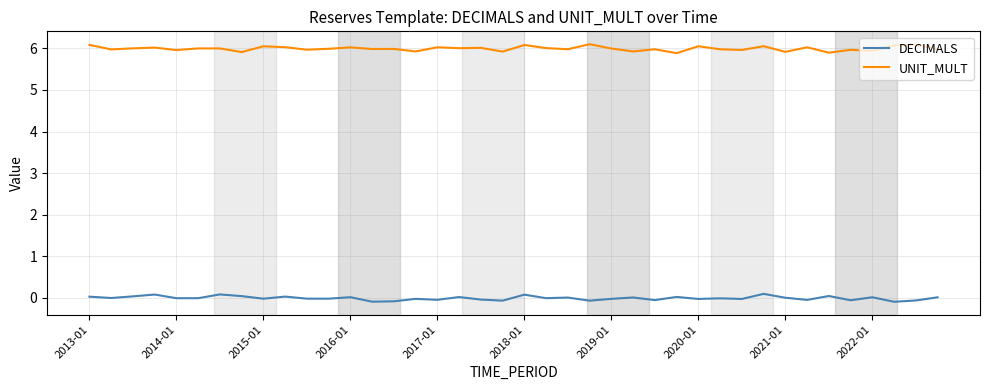

True or false: DECIMALS and UNIT_MULT intersect in this chart.

False